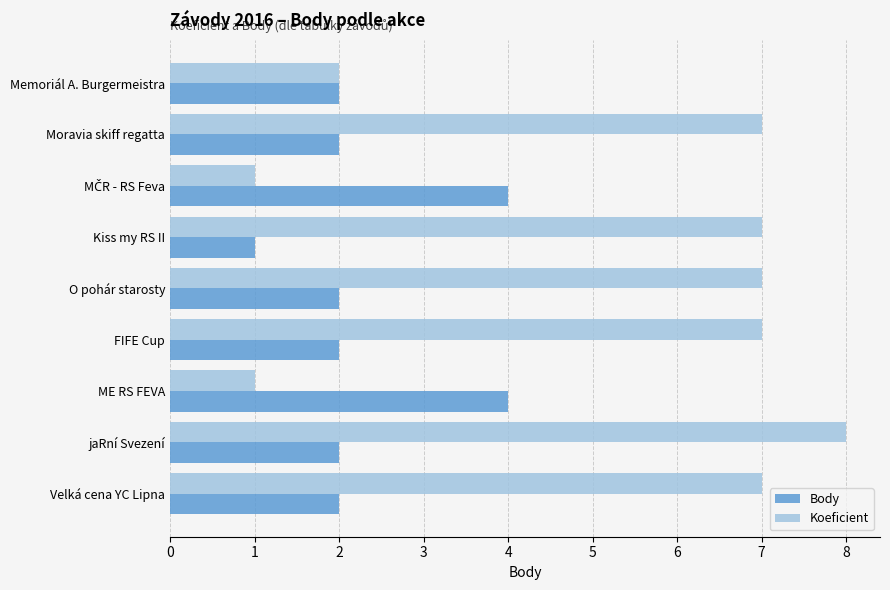

What are all the series names shown in the legend?

Body, Koeficient